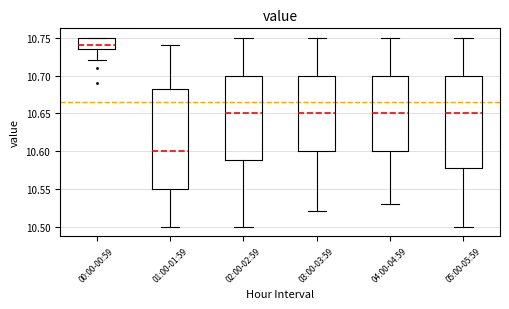

Where does the upper whisker of the box for 03:00-03:59 end on the y-axis? The values are not printed on the chart, so give them approximately, as read against the axis.

10.750